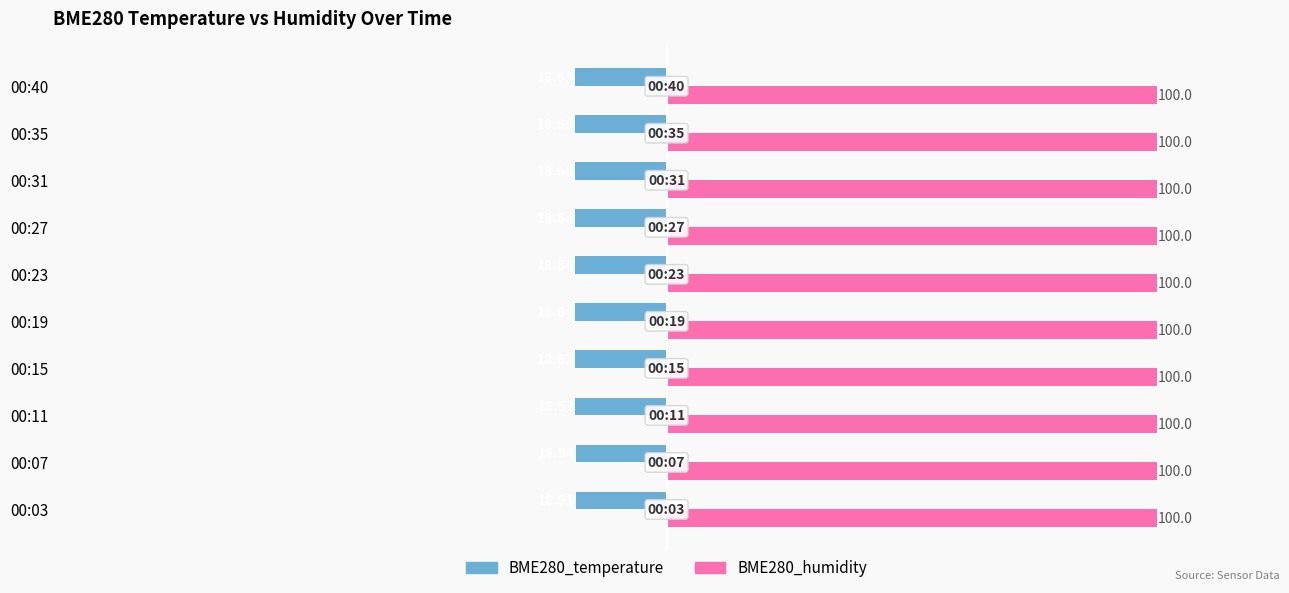

List the series in order of their overall mean, highest first.

BME280_humidity, BME280_temperature